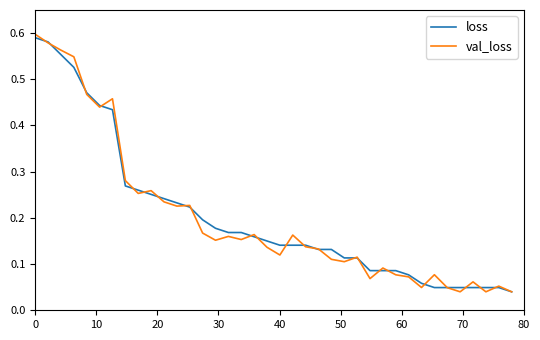

Does the chart have visible grid lines?

No